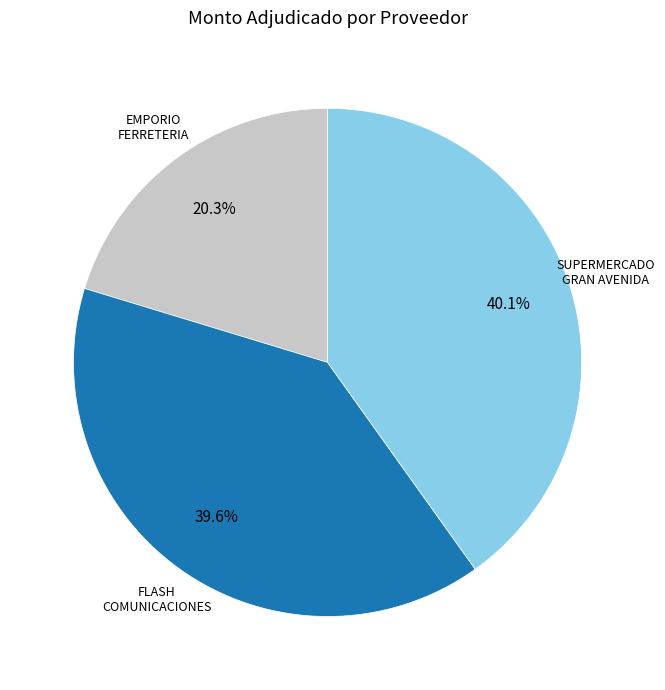

Does any single category account for the majority?

No